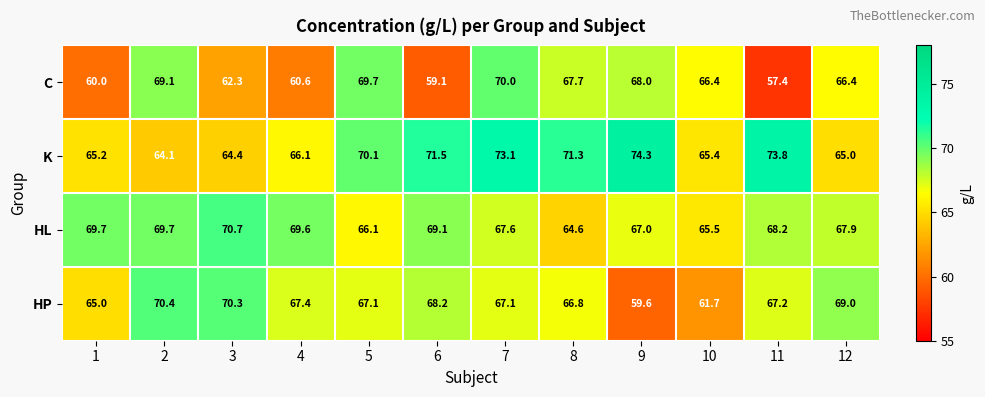

At which label is HL closest to 67?

9